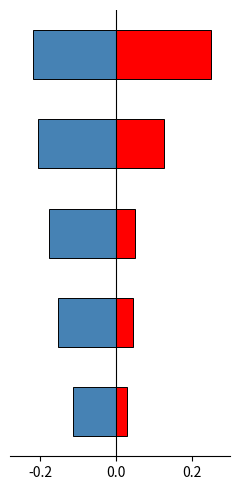

Reading left to right, transcribe all the data shown in this chart.

transactionShares: 0.0	0.0	0.1	0.1	0.2
transactionValue: -0.1	-0.2	-0.2	-0.2	-0.2